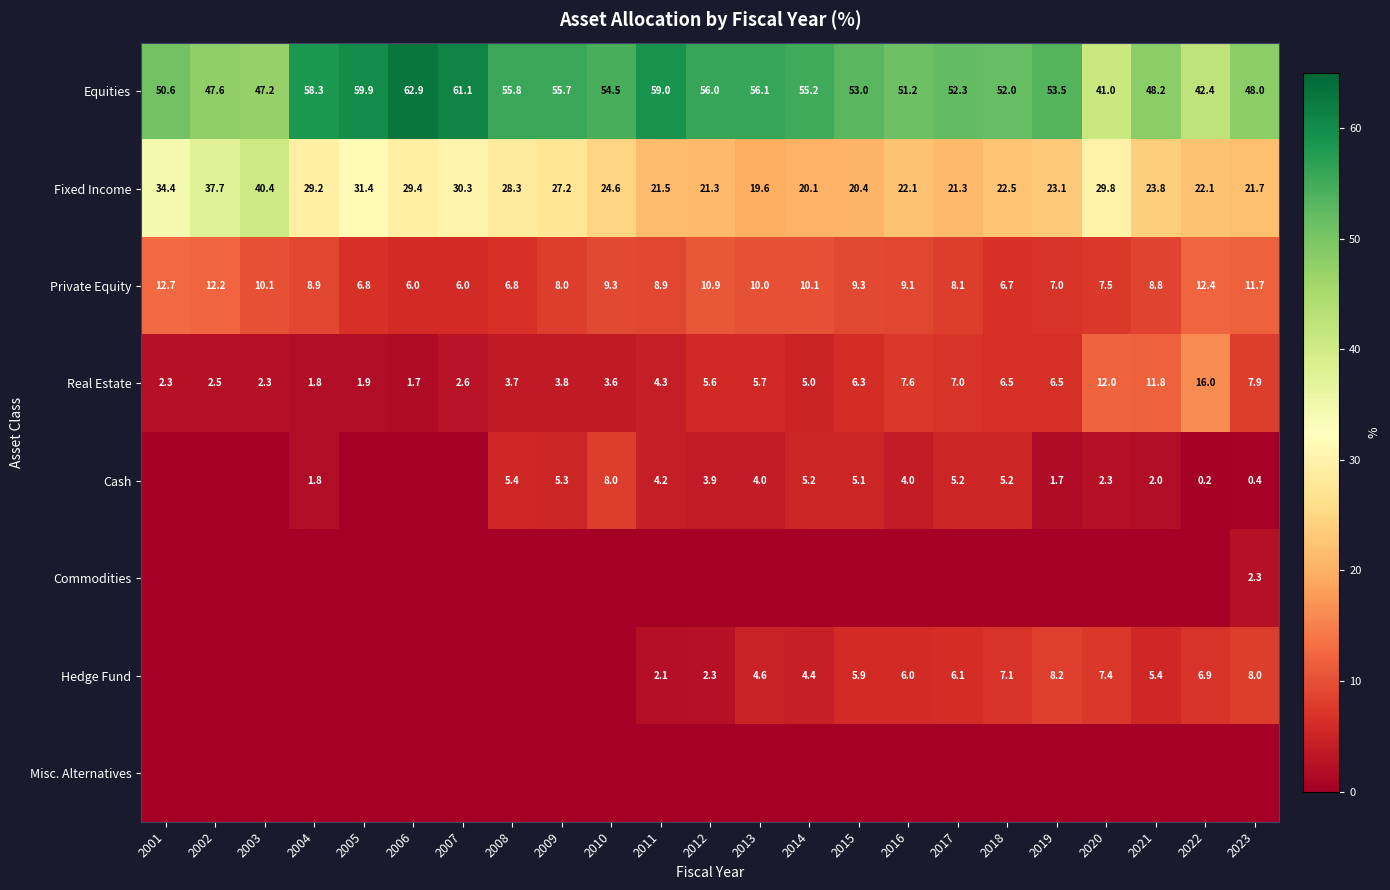

How many values in the Real Estate series are below 5?

11